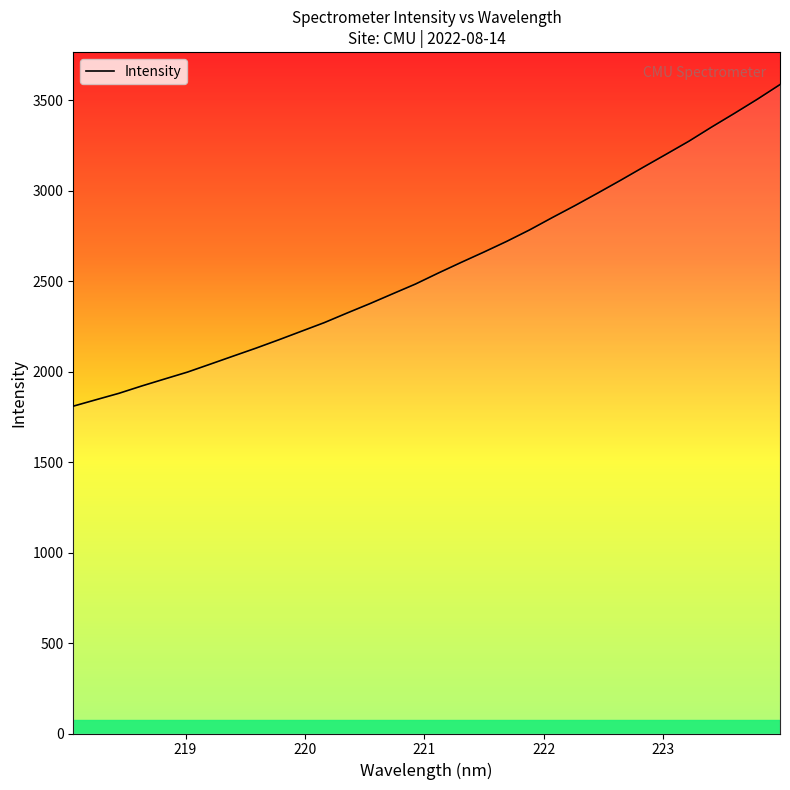

How many lines are shown in the chart?

1